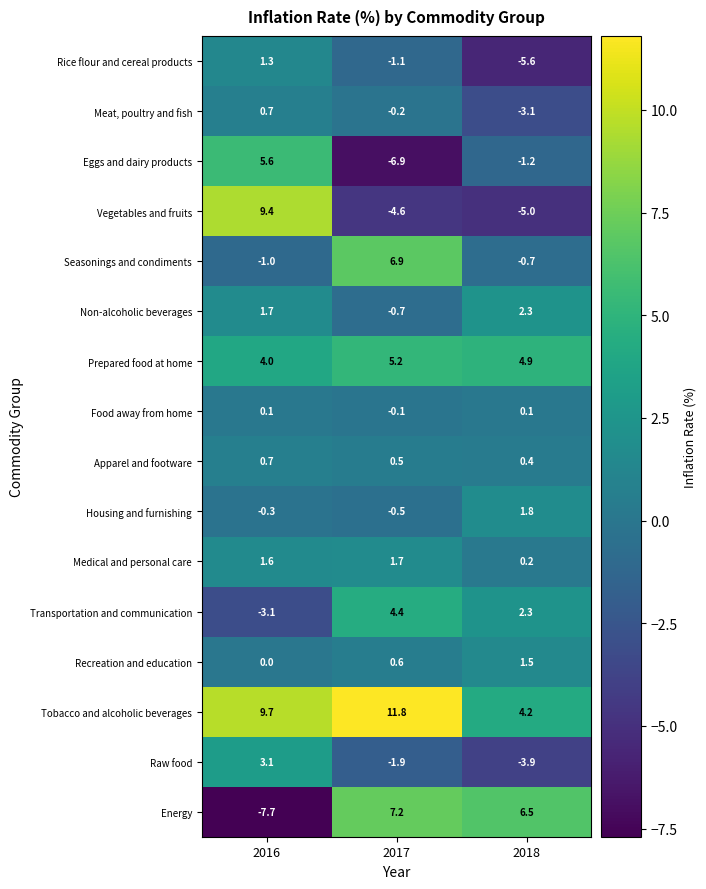

True or false: Vegetables and fruits has a value of -8.1 at 2018.

False